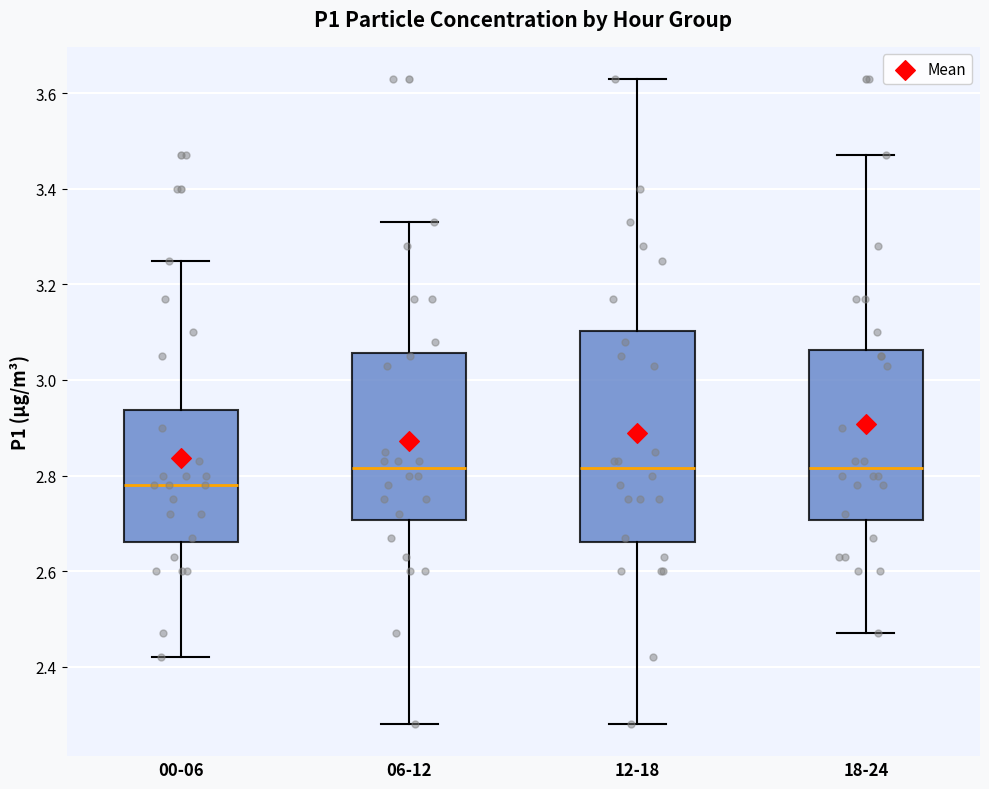

Reading left to right, transcribe this box plot: for each box, give where its median line is, the range the box spans, and where its two whiskers end, as read against the y-axis. The values are not printed on the chart, so give them approximately, as read against the axis.

00-06: median 2.78, box 2.66 to 2.94, whiskers 2.42 to 3.26
06-12: median 2.82, box 2.70 to 3.06, whiskers 2.28 to 3.34
12-18: median 2.82, box 2.66 to 3.10, whiskers 2.28 to 3.64
18-24: median 2.82, box 2.70 to 3.06, whiskers 2.48 to 3.48